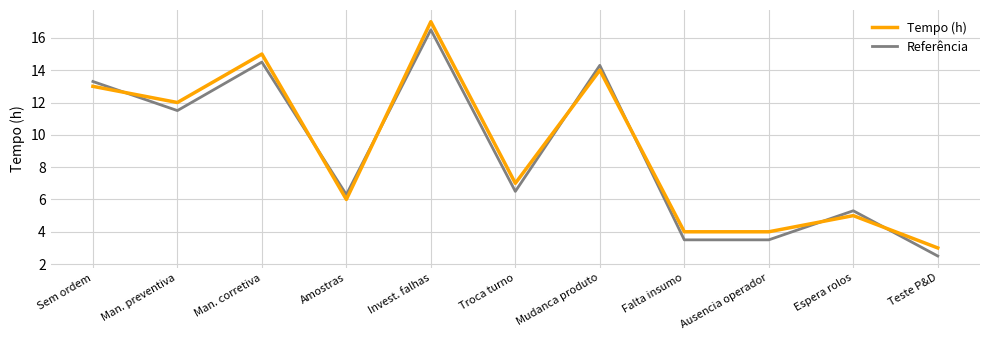

What is the difference between the highest and lowest values at Man. preventiva?

0.5